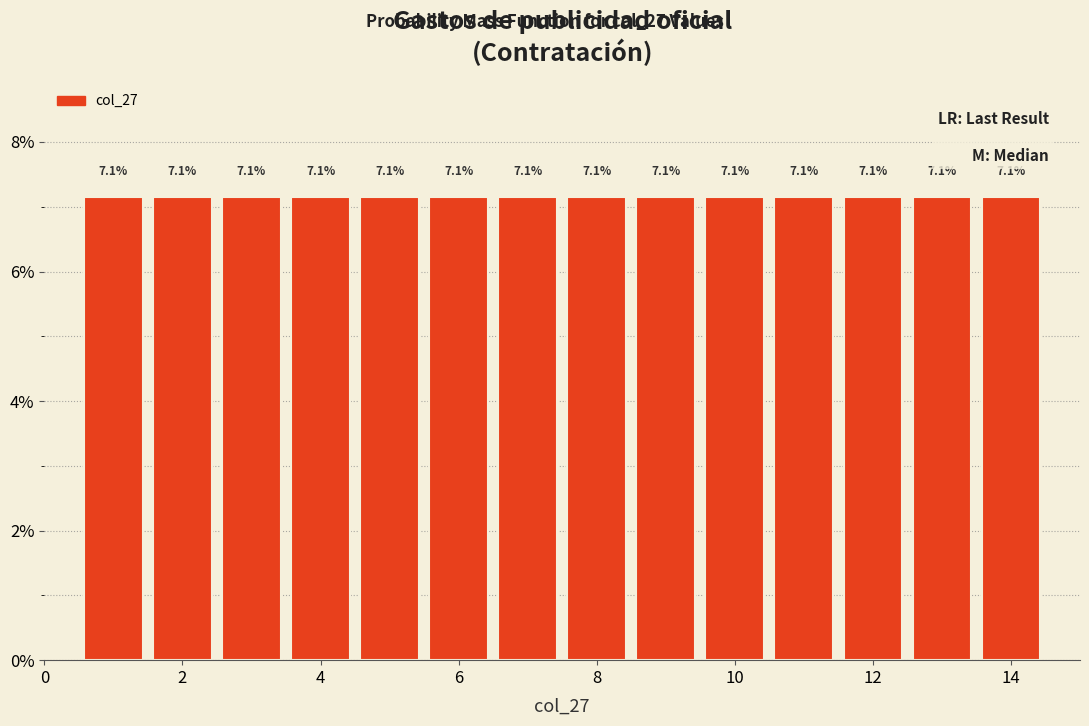

Reading left to right, list every bar in this chart as the range it spans on the x-axis followed by its height. The bar edges are not printed on the chart, so give them approximately, as read against the axis.

0.5 to 1.5: 7.1
1.5 to 2.5: 7.1
2.5 to 3.5: 7.1
3.5 to 4.5: 7.1
4.5 to 5.5: 7.1
5.5 to 6.5: 7.1
6.5 to 7.5: 7.1
7.5 to 8.5: 7.1
8.5 to 9.5: 7.1
9.5 to 10.5: 7.1
10.5 to 11.5: 7.1
11.5 to 12.5: 7.1
12.5 to 13.5: 7.1
13.5 to 14.5: 7.1